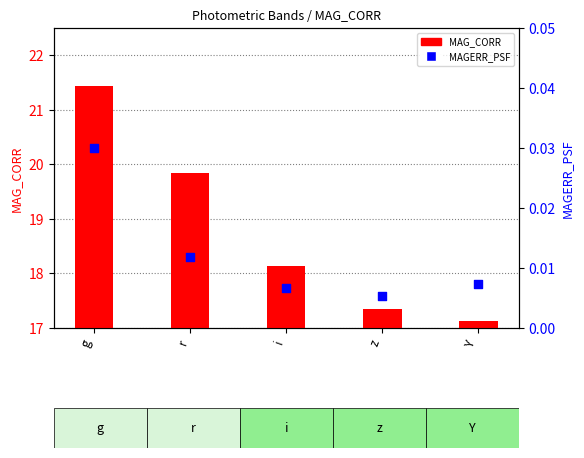

Which series has the largest Y range (max minus min)?

MAG_CORR